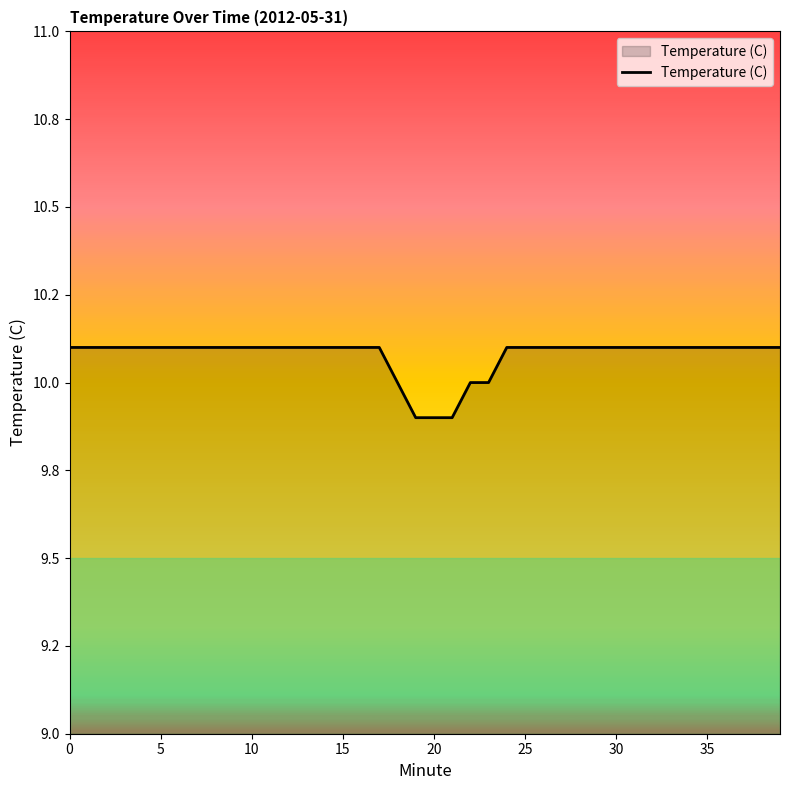

Does the chart display data point markers on the line(s)?

No